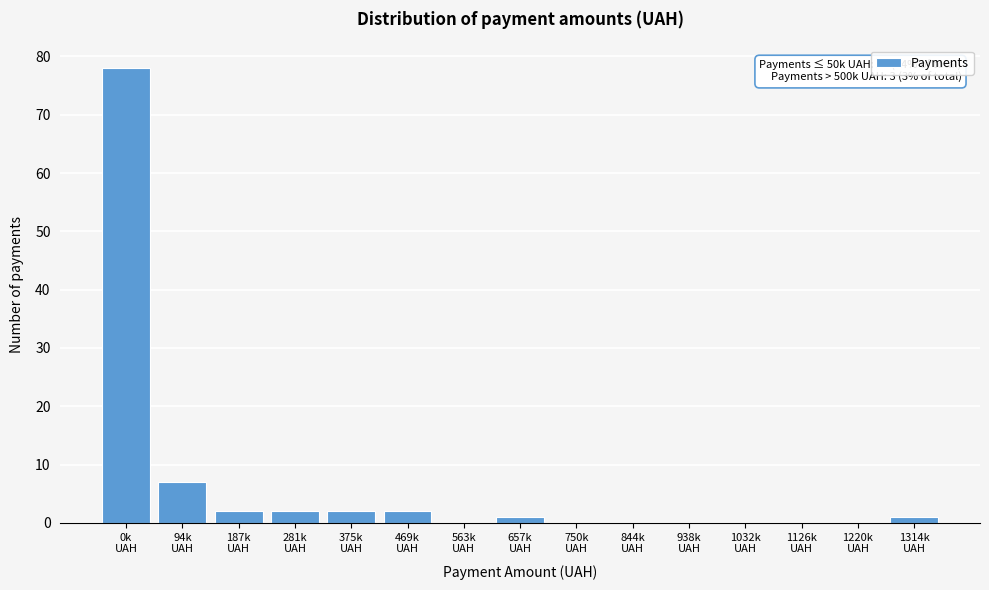

What is the sum of all values?

95